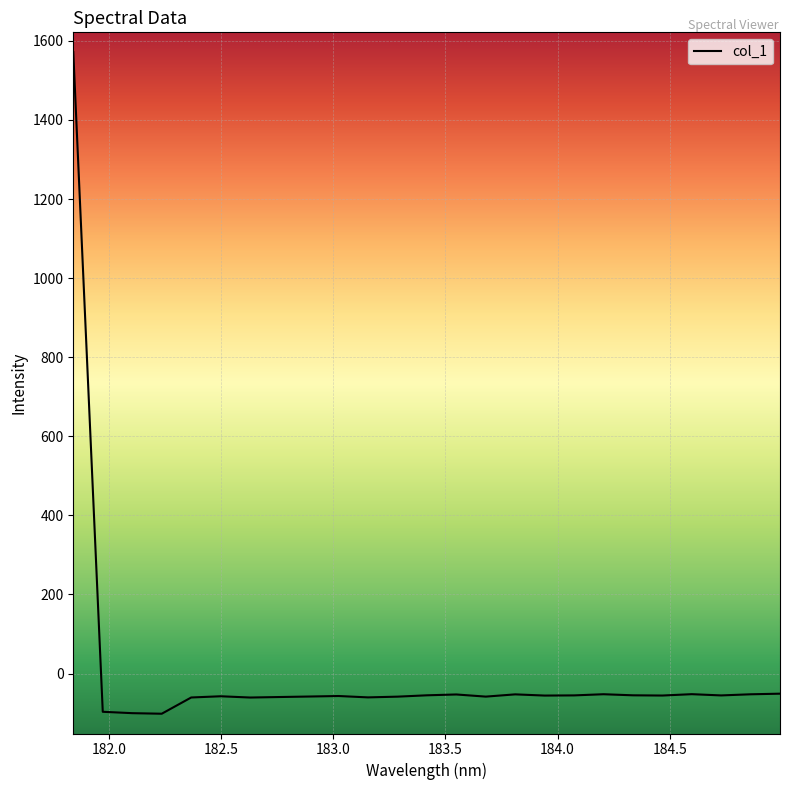

What is the smallest value displayed?

-101.6